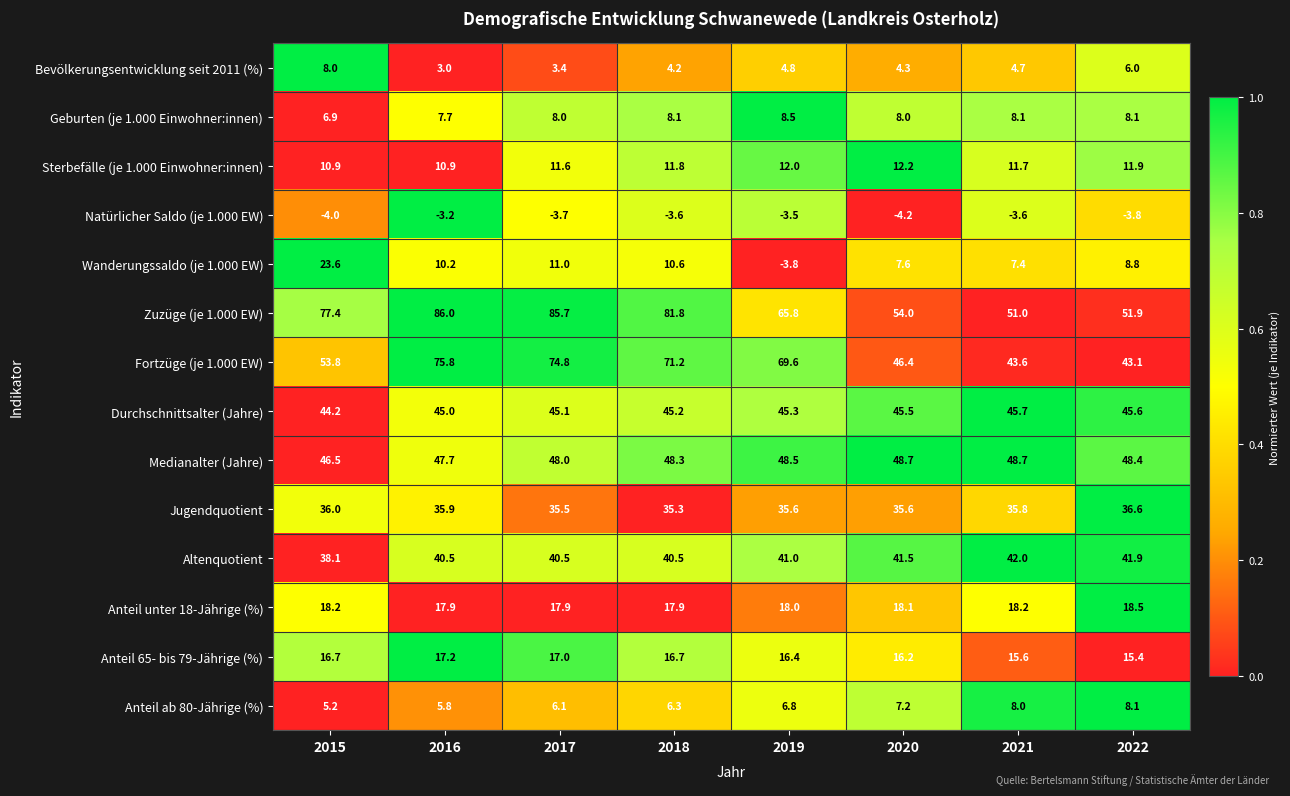

How many distinct data groups are displayed?

14